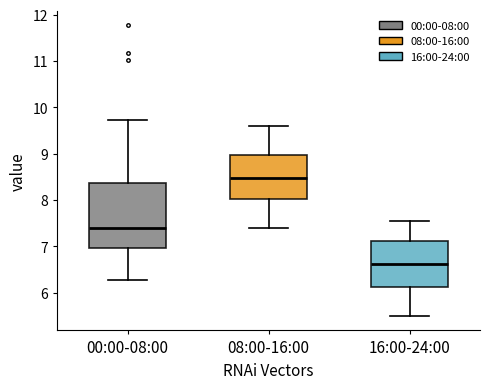

Reading left to right, transcribe this box plot: for each box, give where its median line is, the range the box spans, and where its two whiskers end, as read against the y-axis. The values are not printed on the chart, so give them approximately, as read against the axis.

00:00-08:00: median 7.4, box 7.0 to 8.4, whiskers 6.3 to 9.7
08:00-16:00: median 8.5, box 8.0 to 9.0, whiskers 7.4 to 9.6
16:00-24:00: median 6.6, box 6.1 to 7.1, whiskers 5.5 to 7.6